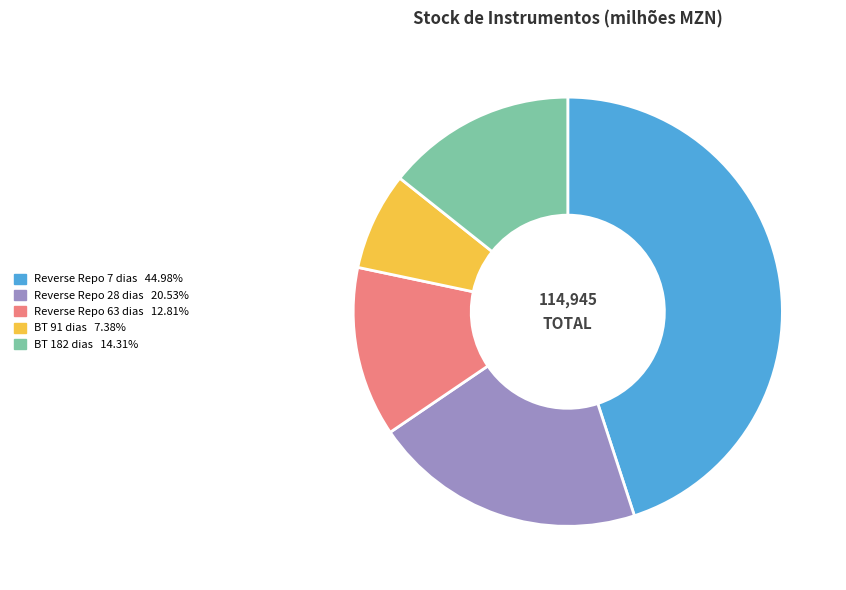

What is the ratio of the value at BT 182 dias to the value at BT 91 dias?

1.9